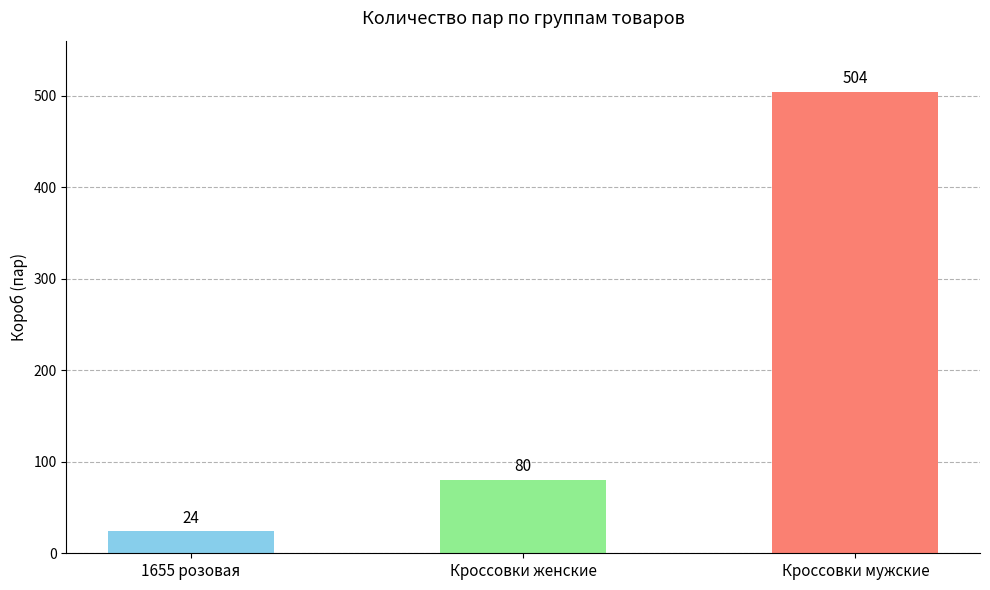

Which has a higher value, Кроссовки женские or 1655 розовая?

Кроссовки женские